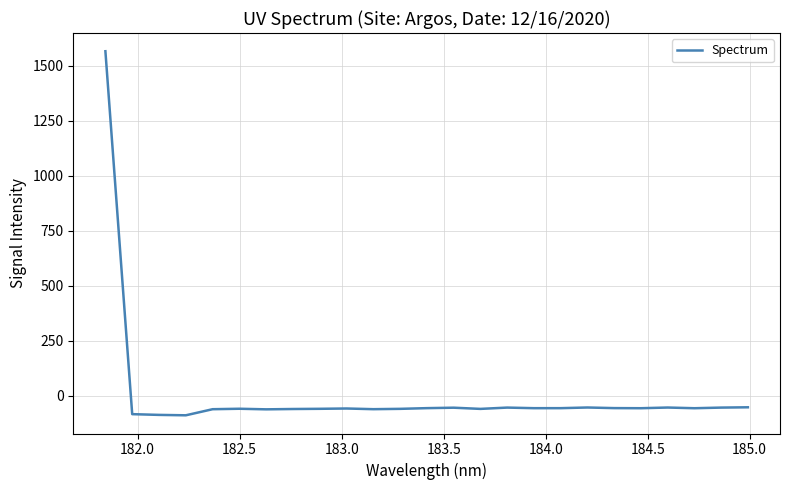

What is the greatest value displayed?

1566.1